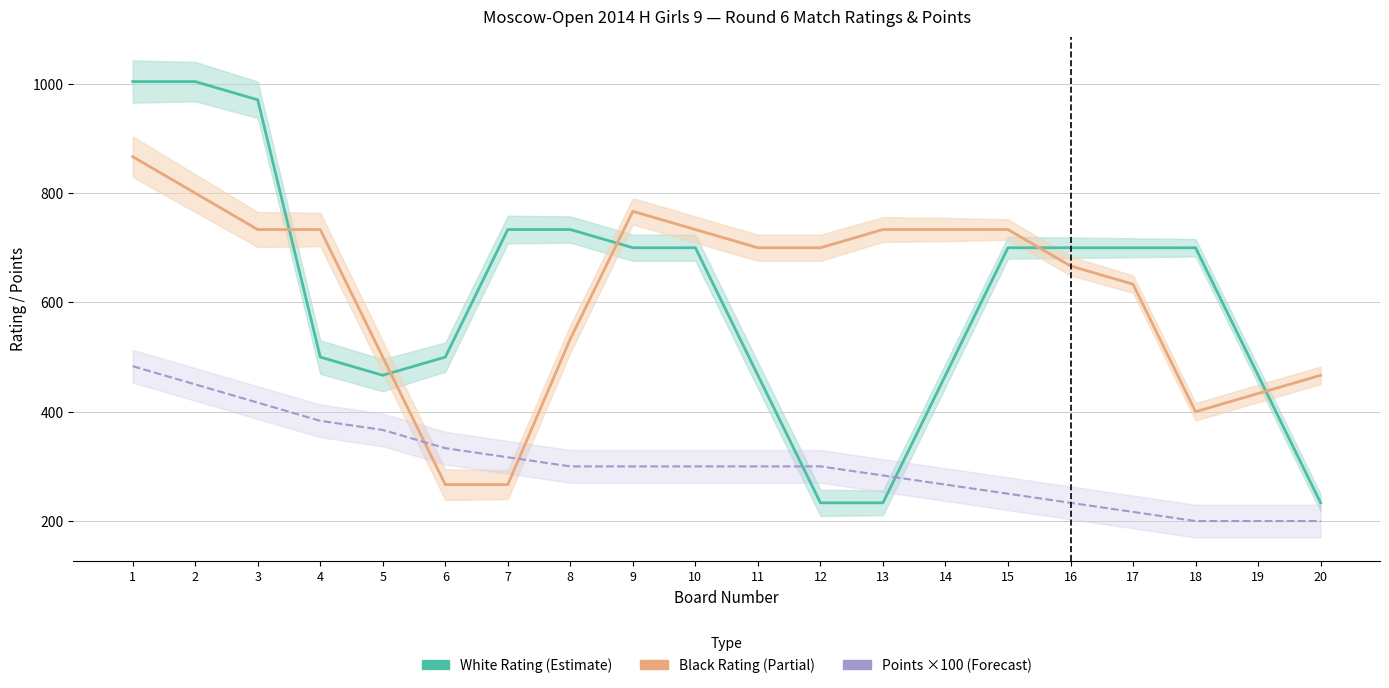

What is the sum of all White Rating values?

12212.0